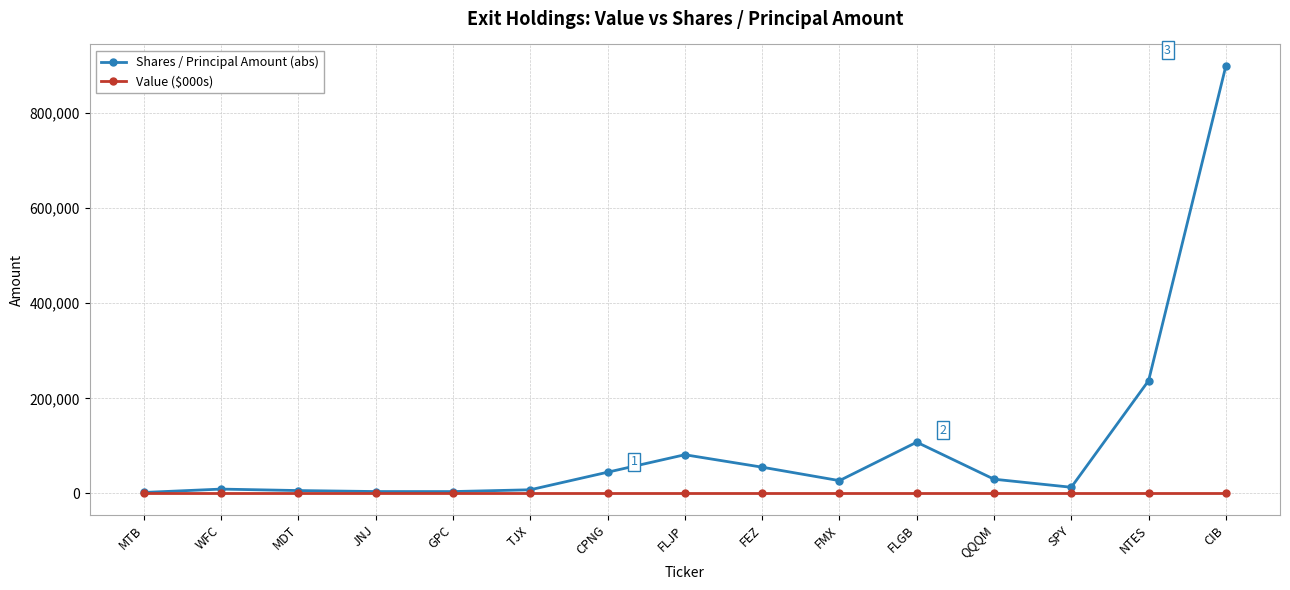

What value does the Shares / Principal Amount (abs) series have at NTES?

237145